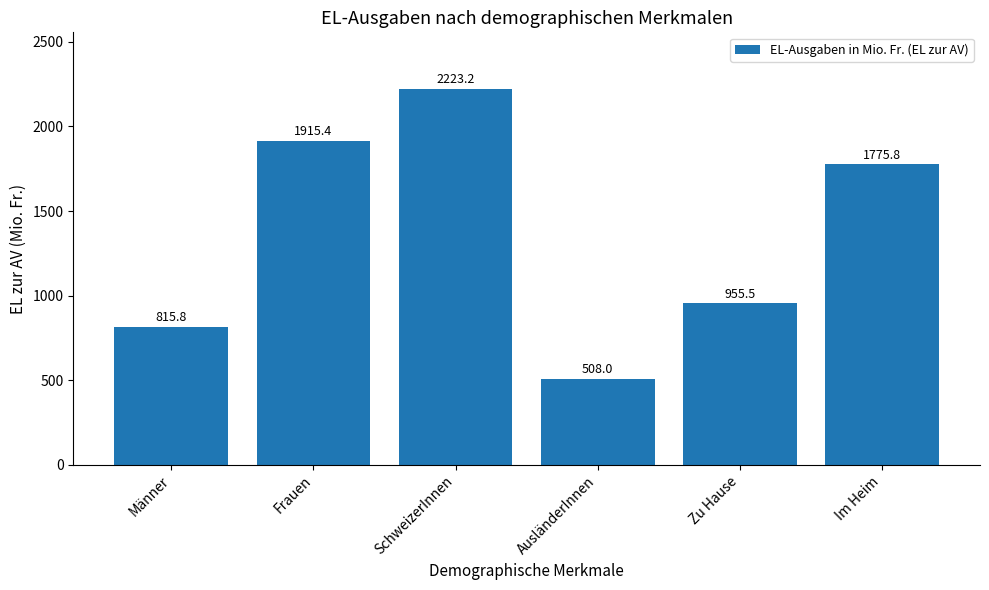

Rank the categories by value from lowest to highest.

AusländerInnen, Männer, Zu Hause, Im Heim, Frauen, SchweizerInnen